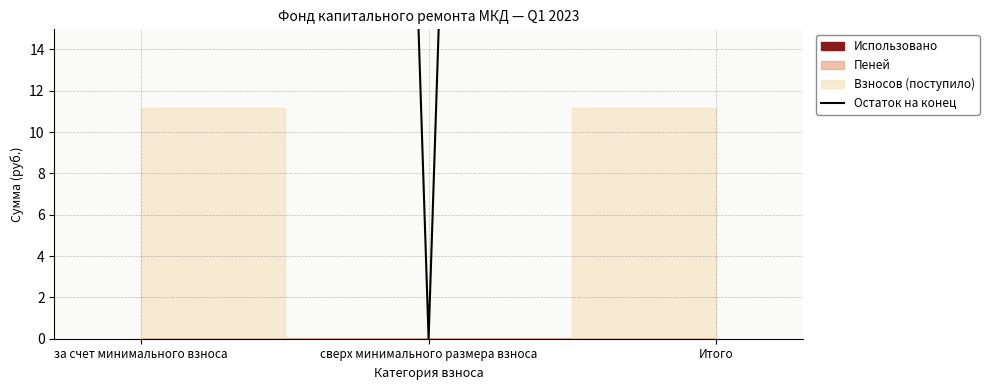

How many values are below 428?

1